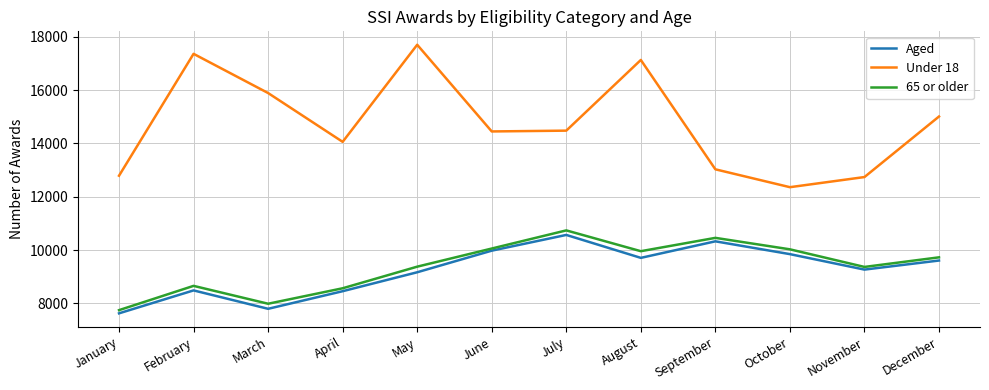

True or false: 65 or older has more than 2 points higher than both neighbors.

True